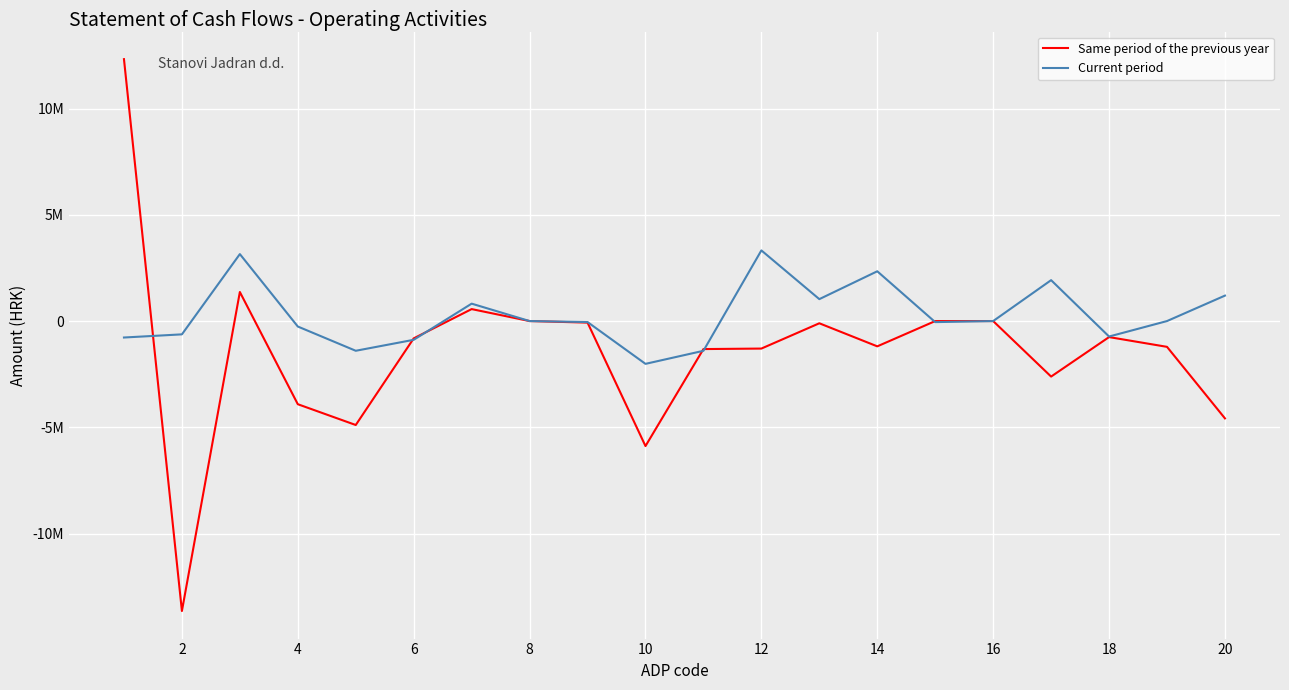

What are all the series names shown in the legend?

Same period of the previous year, Current period